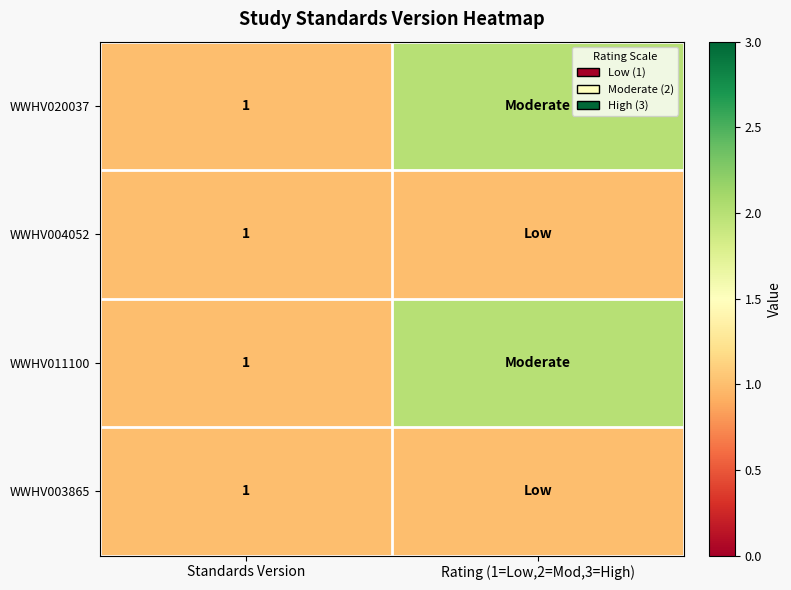

What is the total value across all series at Standards Version?

4